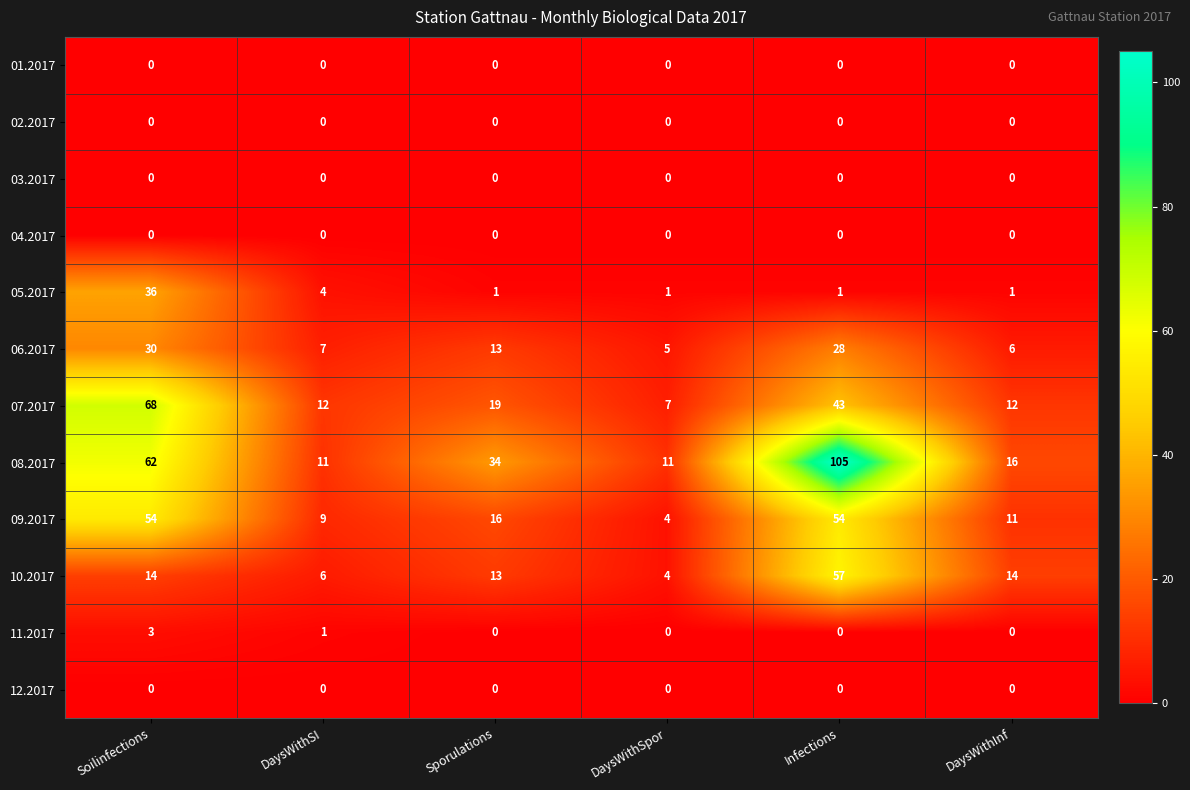

At which label does 09.2017 first exceed 16?

Soilinfections